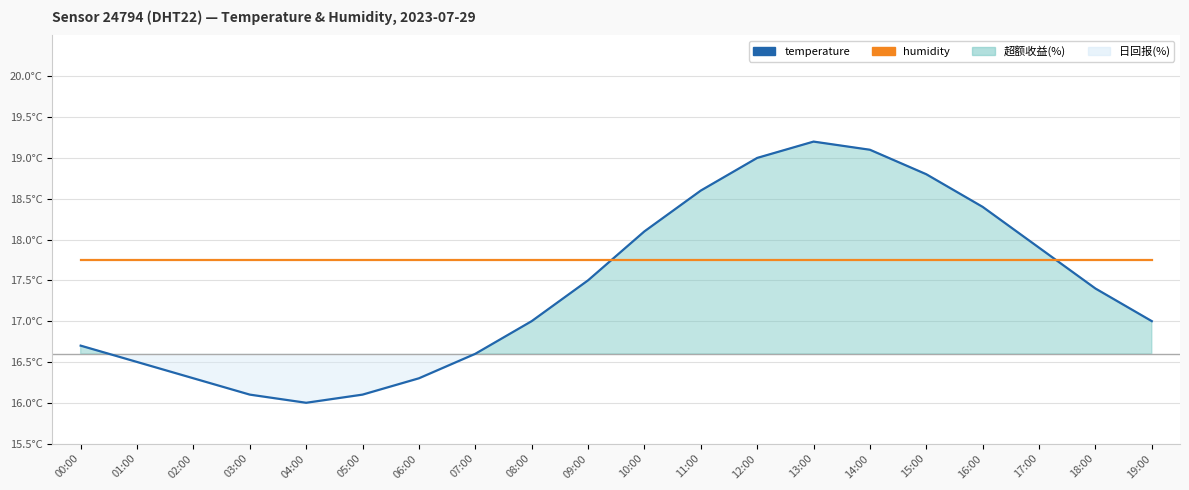

At how many categories does at least one series exceed 16?

20